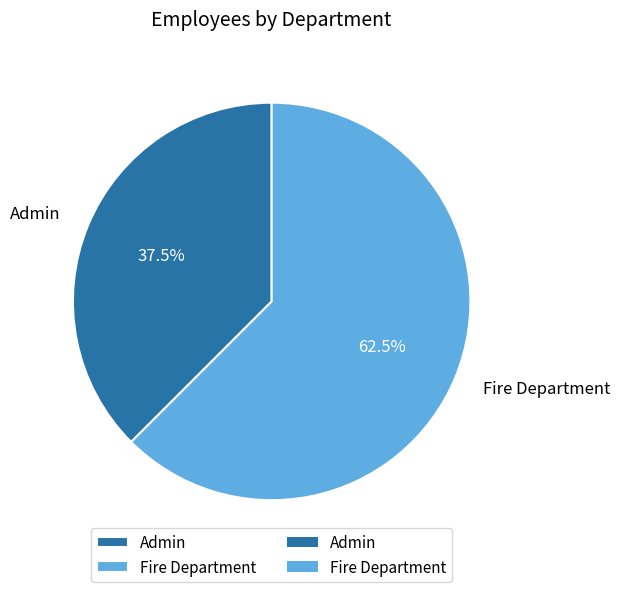

Which category has the smallest portion of the pie?

Admin